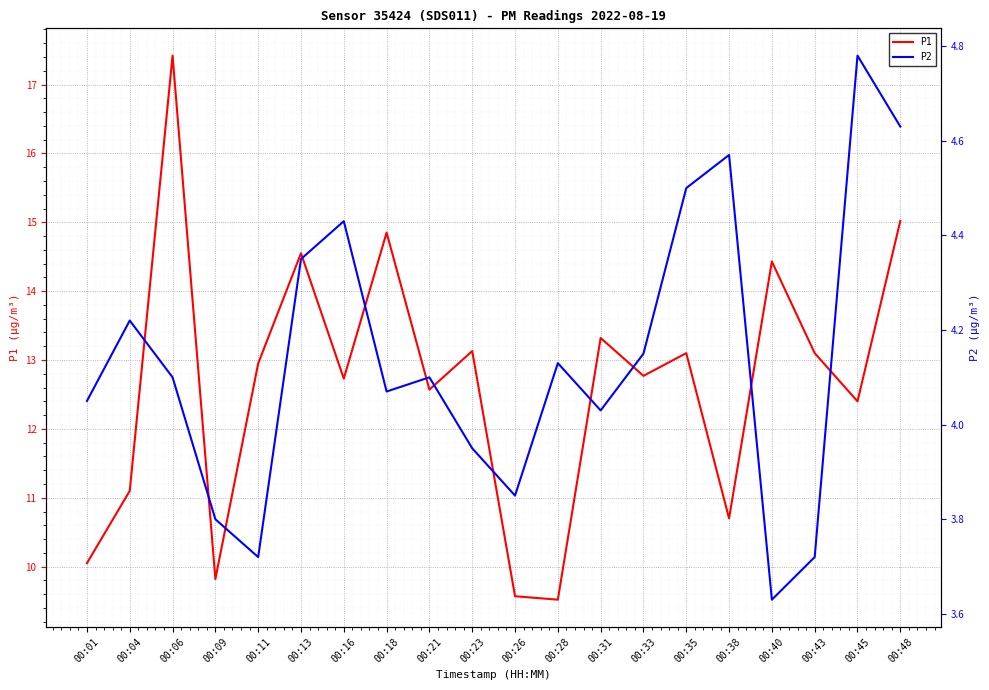

At which label does P2 first exceed 4?

00:01